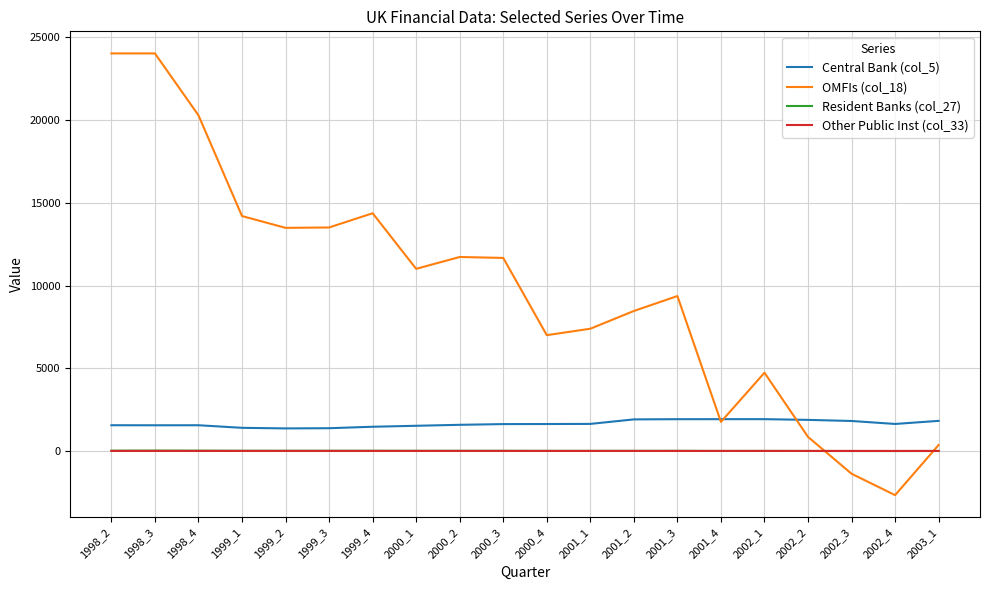

Does the chart have visible grid lines?

Yes